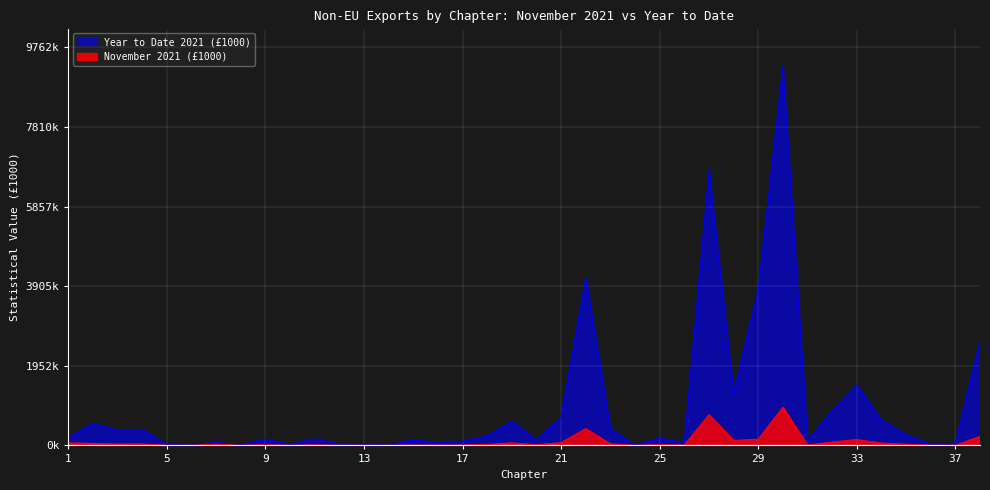

True or false: November 2021 (£1000) has a value of 878 at 8.

False